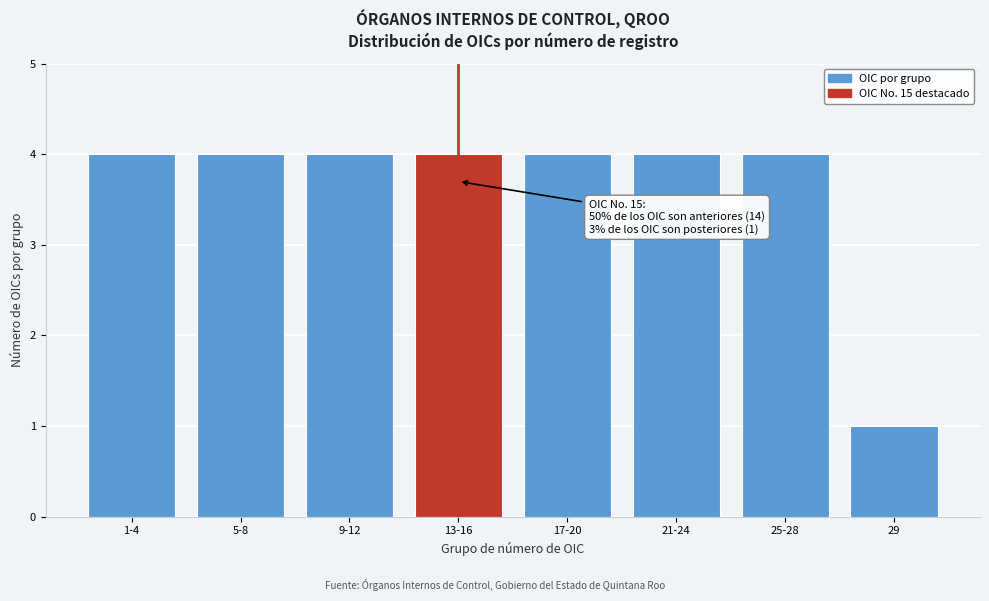

Reading left to right, list all the values displayed in this chart.

4	4	4	4	4	4	4	1